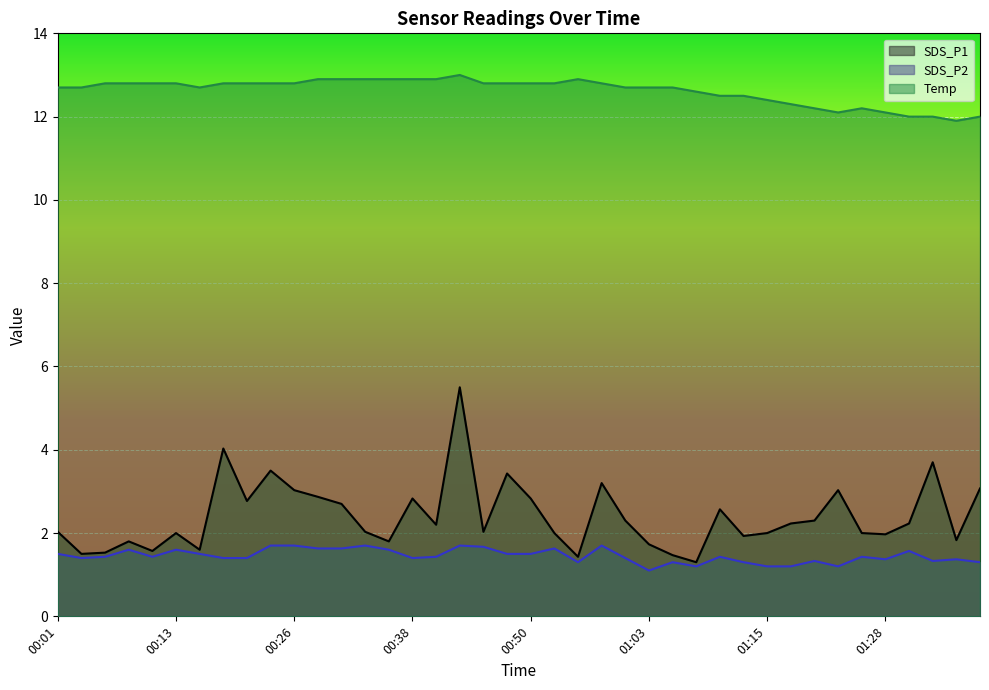

What are all the series names shown in the legend?

SDS_P1, SDS_P2, Temp